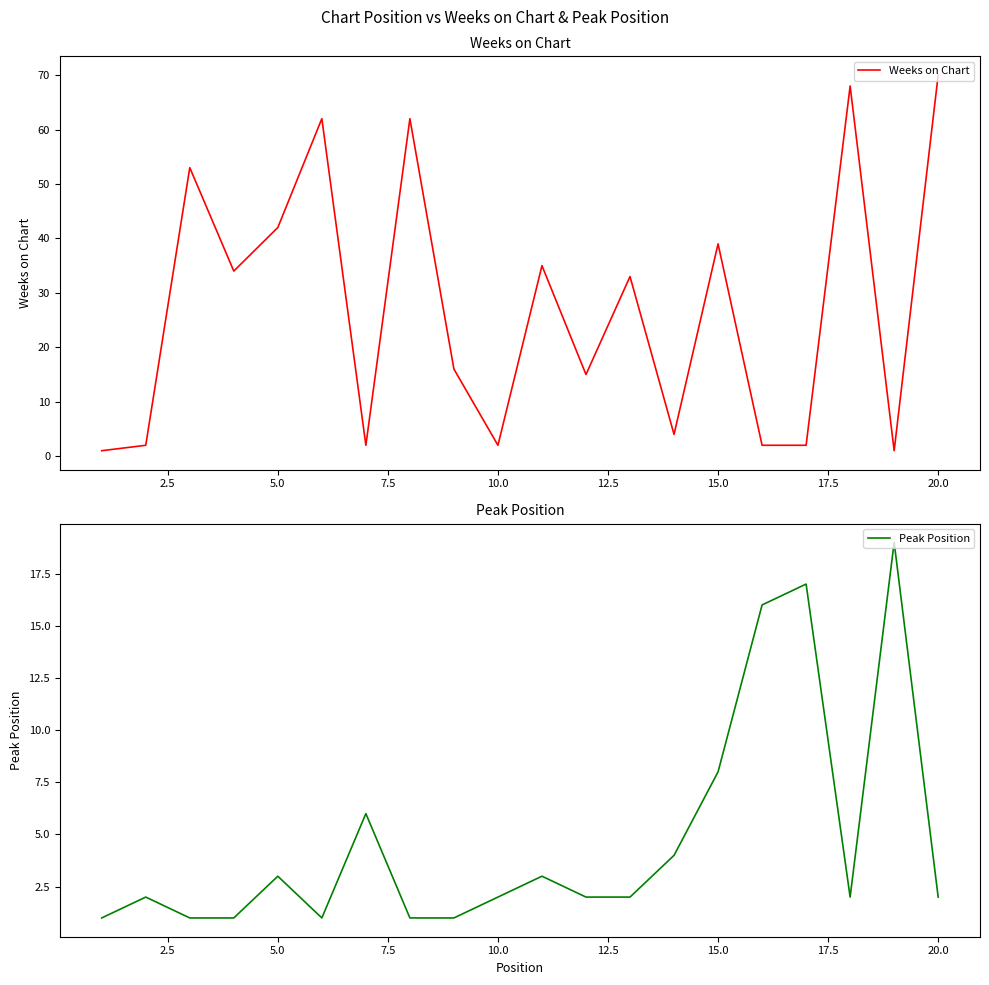

Reading left to right, list all the values displayed in this chart.

Weeks on Chart: 1	2	53	34	42	62	2	62	16	2	35	15	33	4	39	2	2	68	1	70
Peak Position: 1	2	1	1	3	1	6	1	1	2	3	2	2	4	8	16	17	2	19	2